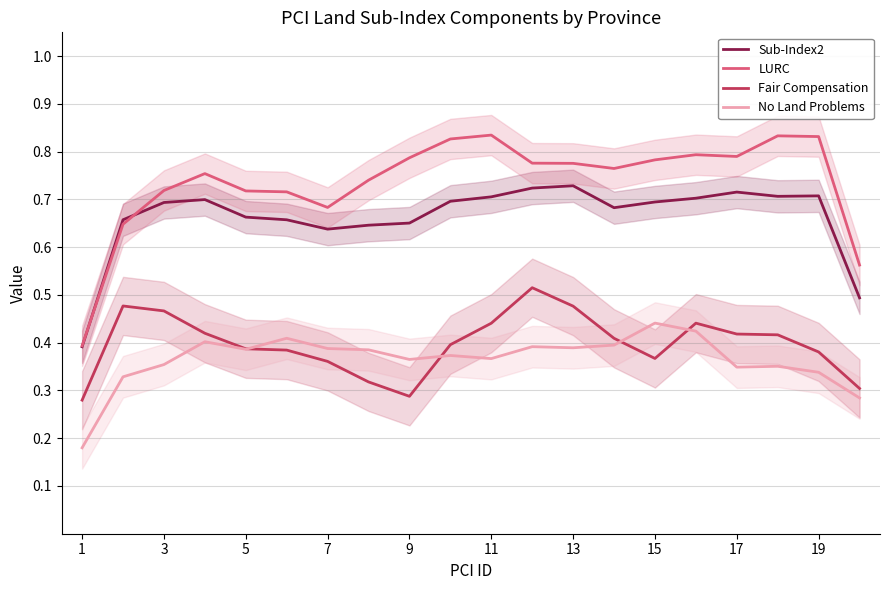

Is it true that Sub-Index2 equals 1.0 at 11?

False